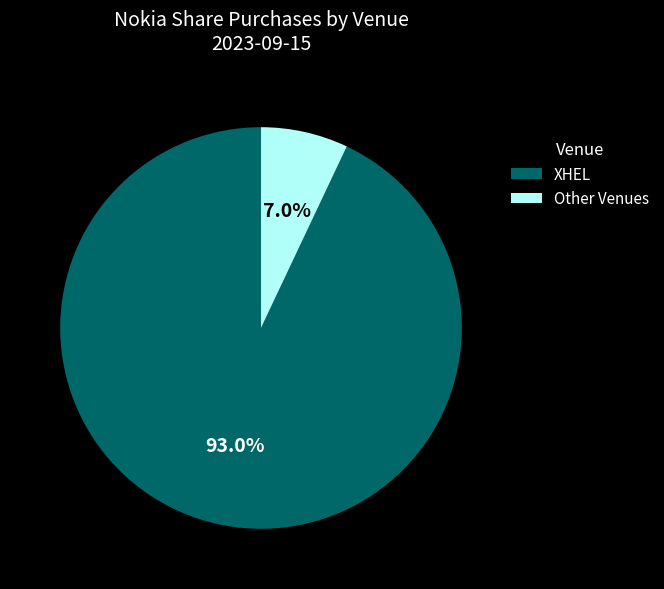

The XHEL slice represents 93% of the pie. True or false?

True